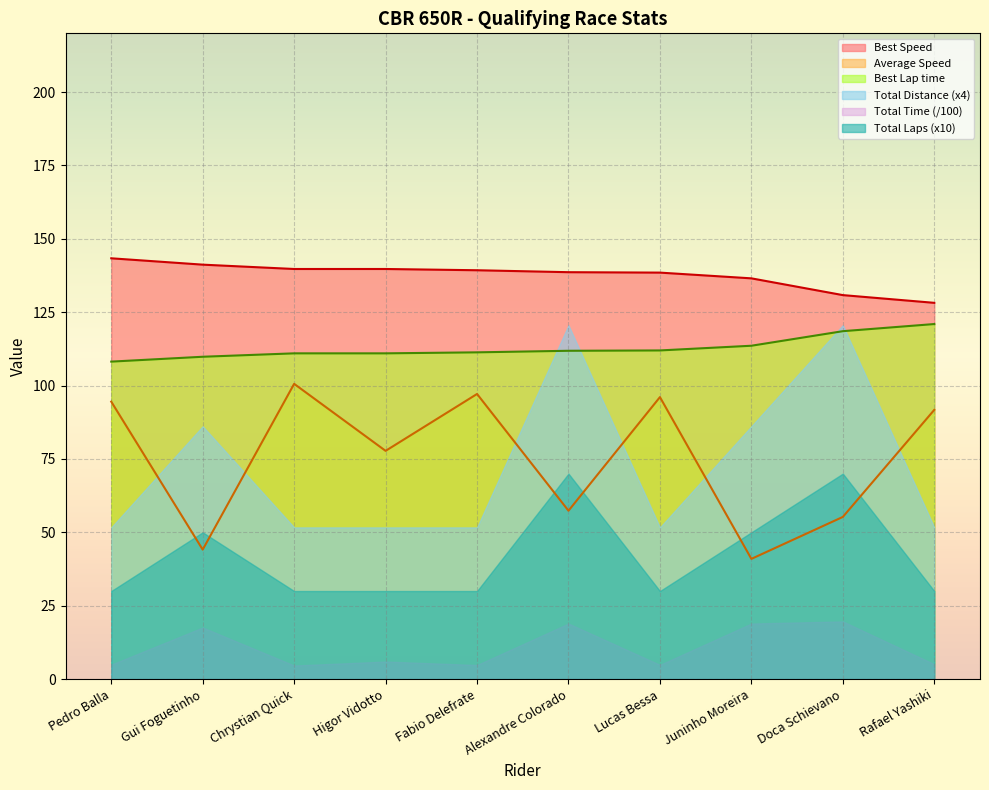

True or false: Average Speed has more than 2 points higher than both neighbors.

True